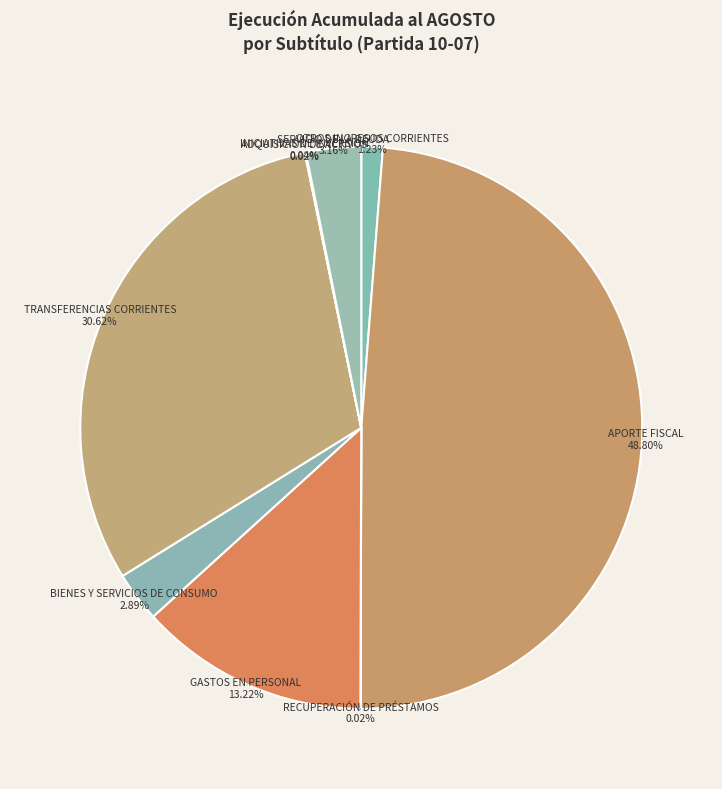

Which category has the biggest portion of the pie?

APORTE FISCAL